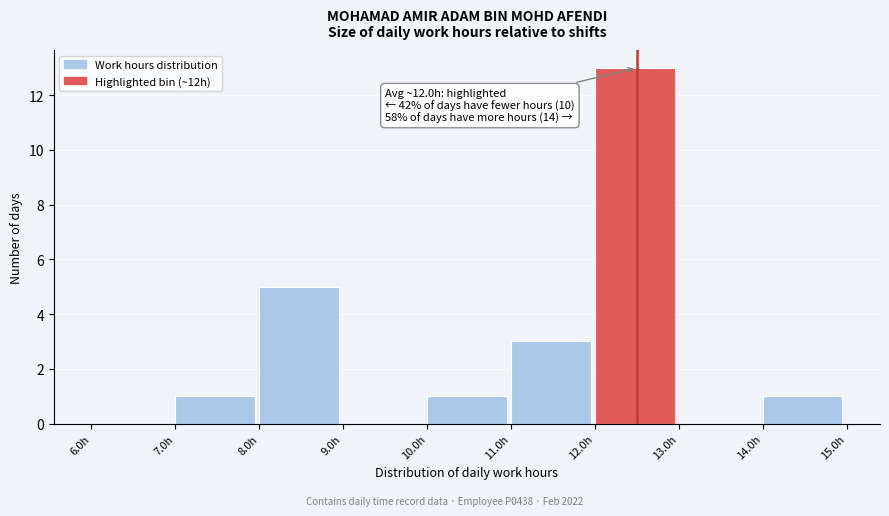

Which range on the x-axis has the tallest bar?

12 to 13